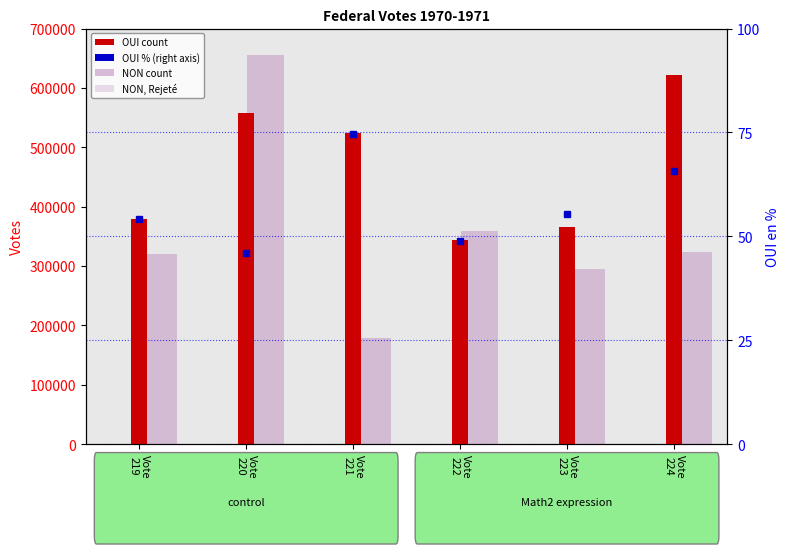

What is the average value of the OUI (count) series?

465627.8